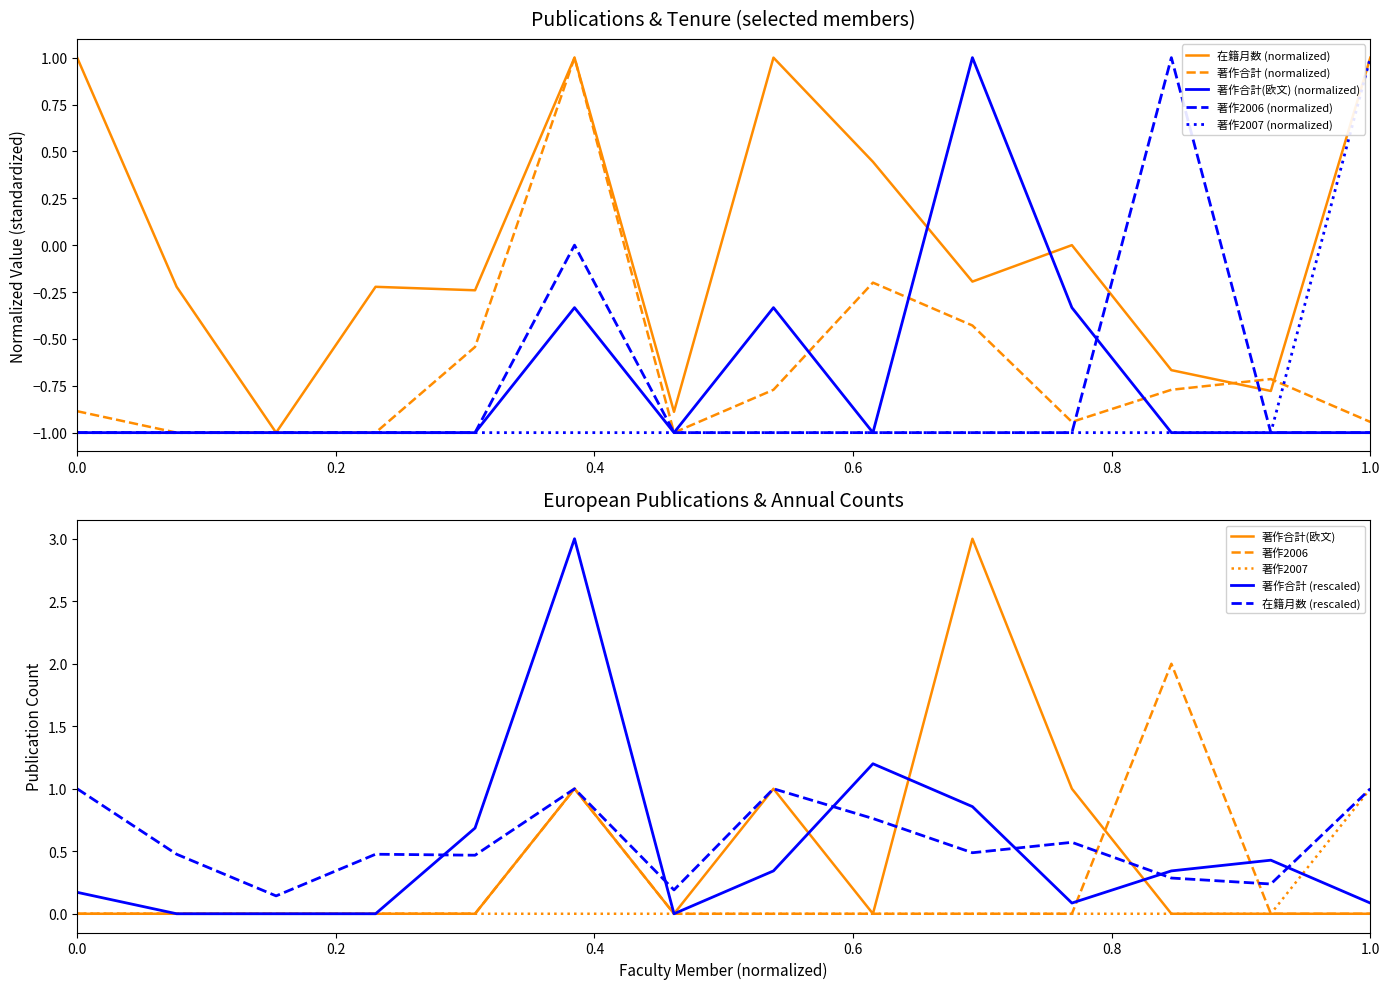

Is this an area chart (filled region under the line)?

No